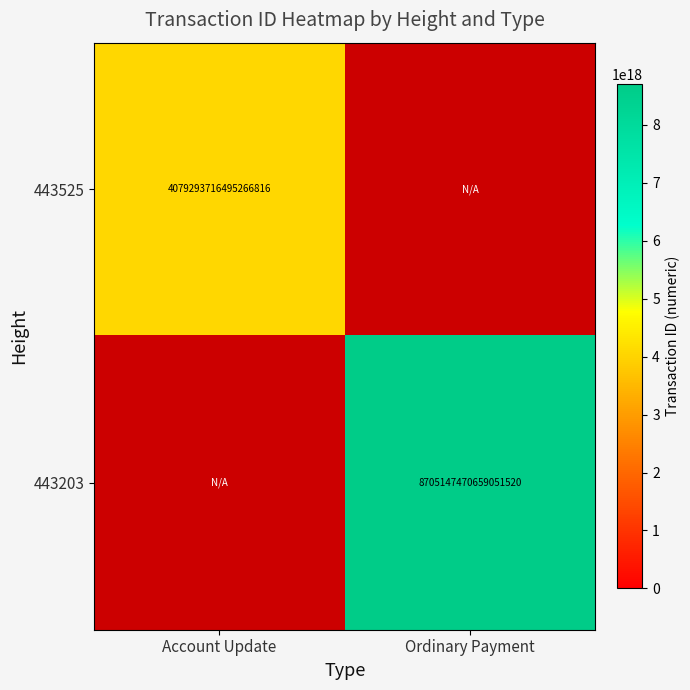

Is it true that 443203 equals 3774990330665177600 at Ordinary Payment?

False